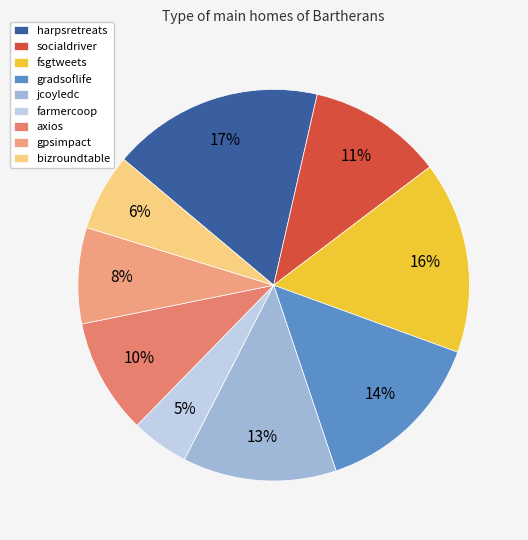

Rank the categories by value from highest to lowest.

harpsretreats, fsgtweets, gradsoflife, jcoyledc, socialdriver, axios, gpsimpact, bizroundtable, farmercoop